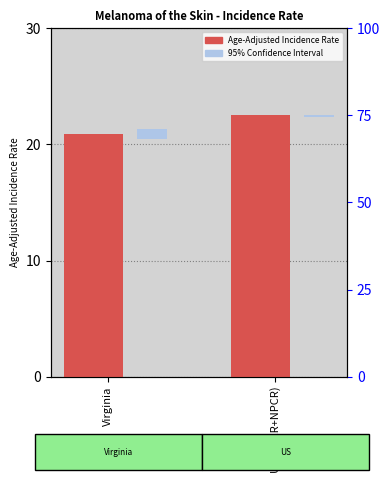

At which category is the sum across all series the highest?

US (SEER+NPCR)